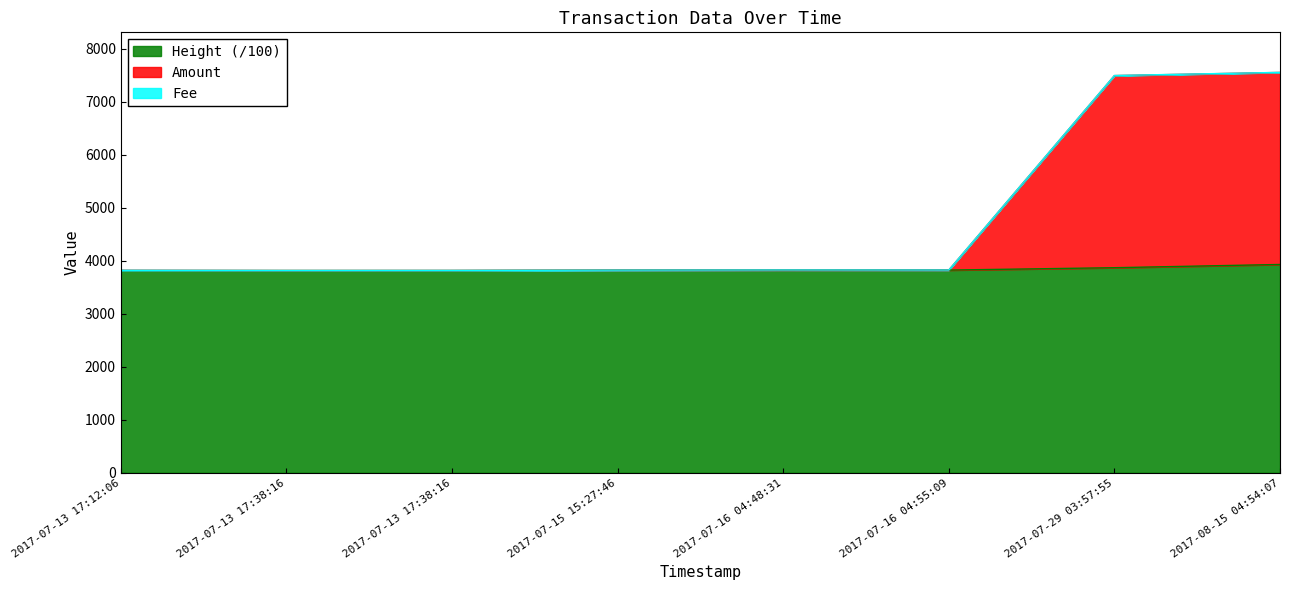

Does the chart display data point markers on the line(s)?

No